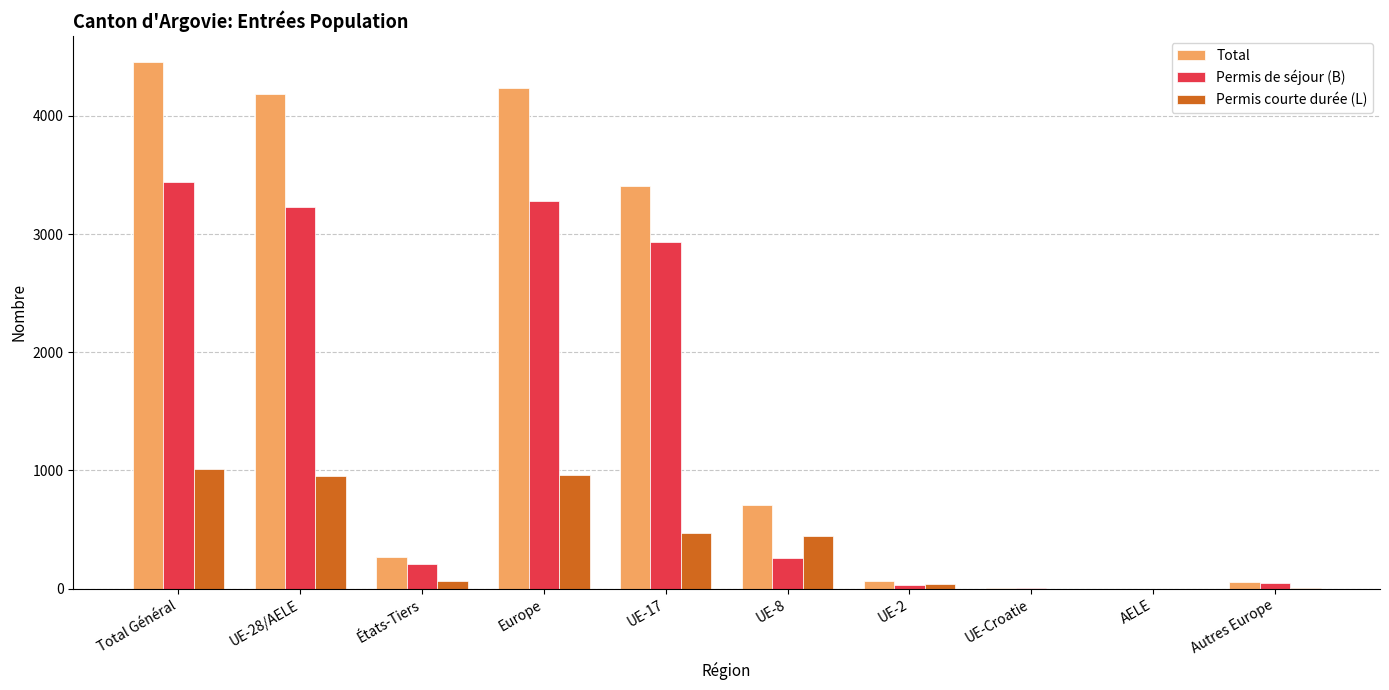

Between Total Général and UE-28/AELE, which series saw the biggest shift?

Total